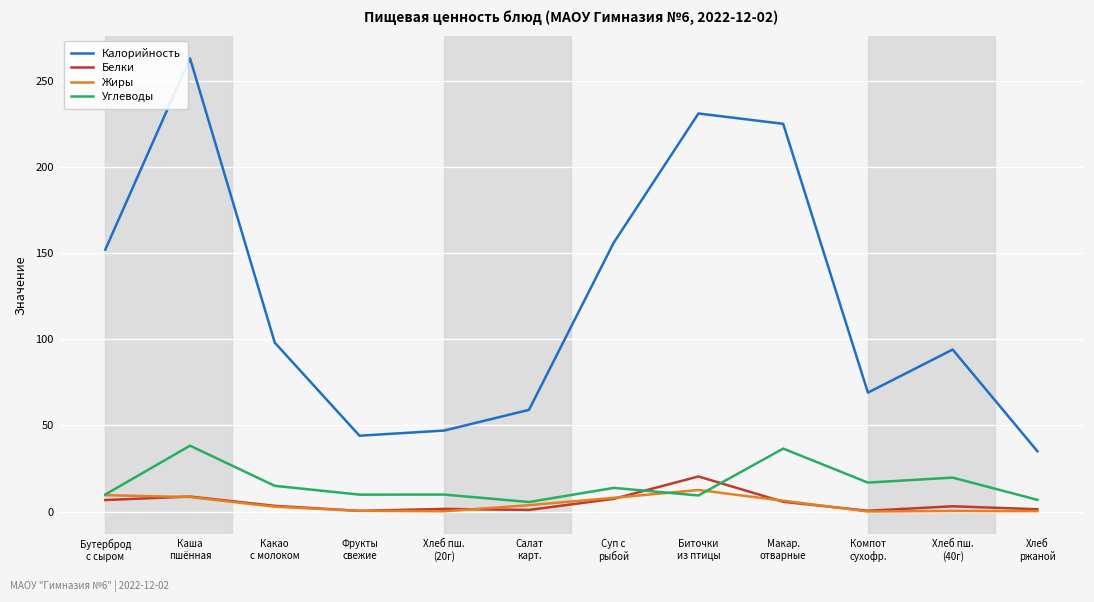

True or false: Калорийность and Углеводы cross at least once.

False